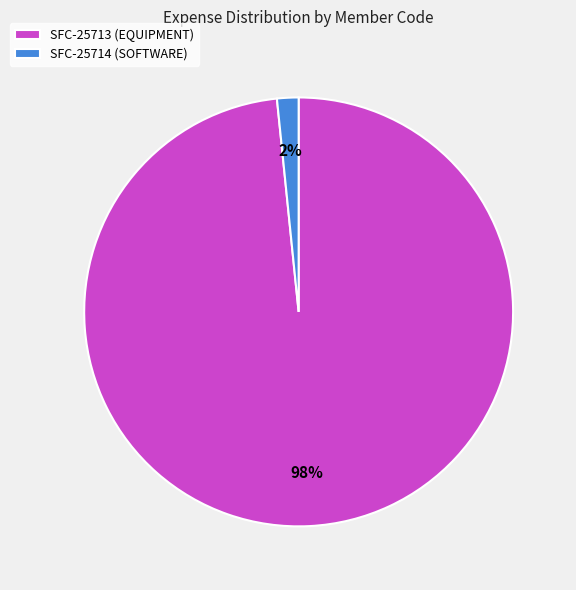

Combined, do SFC-25713 (EQUIPMENT) and SFC-25714 (SOFTWARE) account for over 50%?

Yes